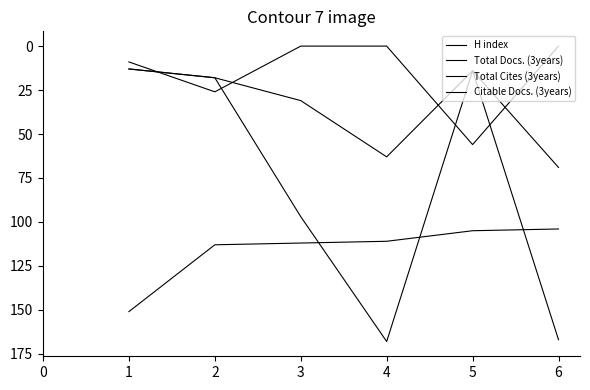

Rank the categories by Total Cites (3years) value from highest to lowest.

6, 4, 3, 2, 5, 1